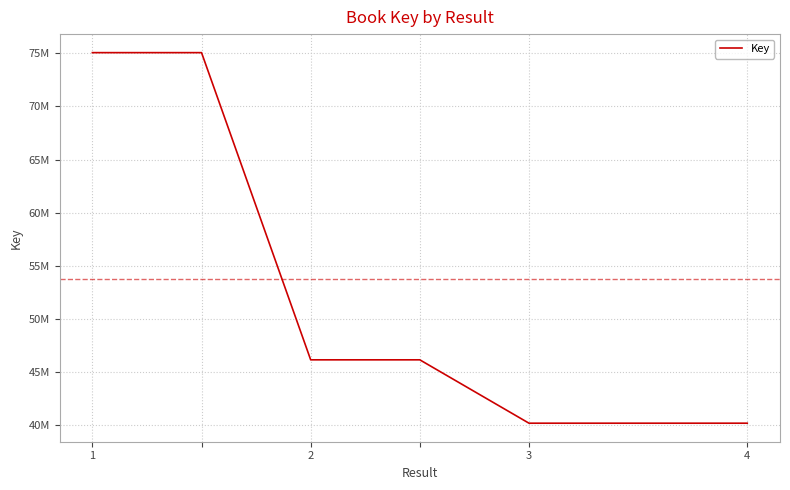

Is this an area chart (filled region under the line)?

No